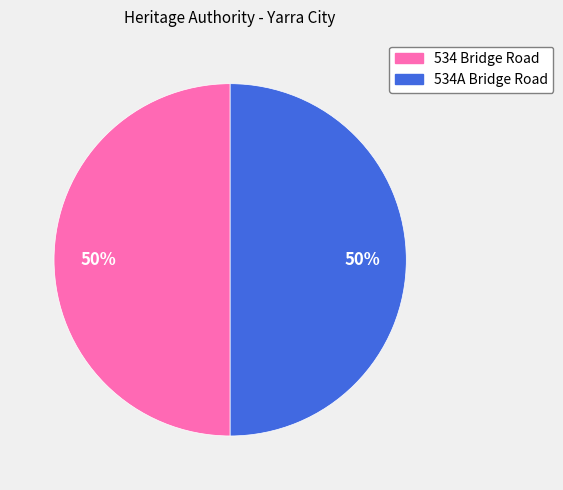

What is the ratio of the value at 534A Bridge Road to the value at 534 Bridge Road?

1.0